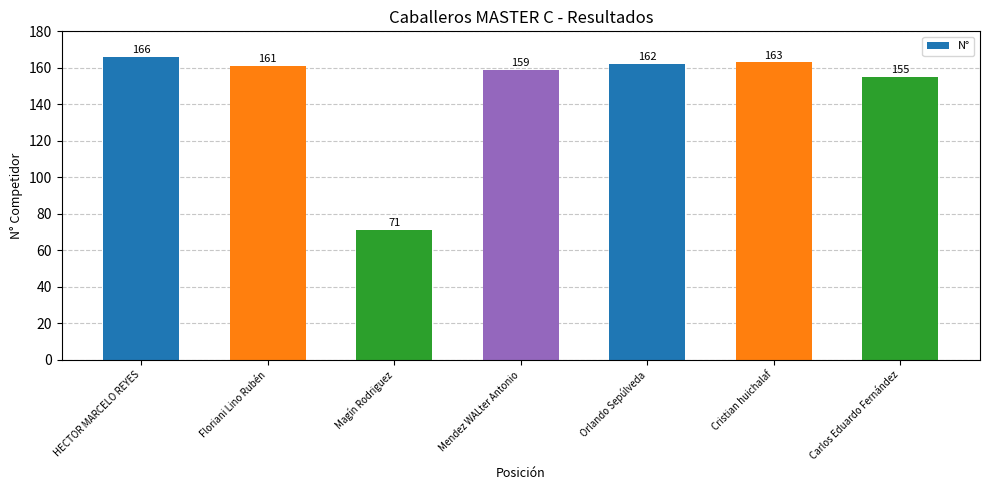

Which category has the lowest value across all series?

Magín Rodriguez